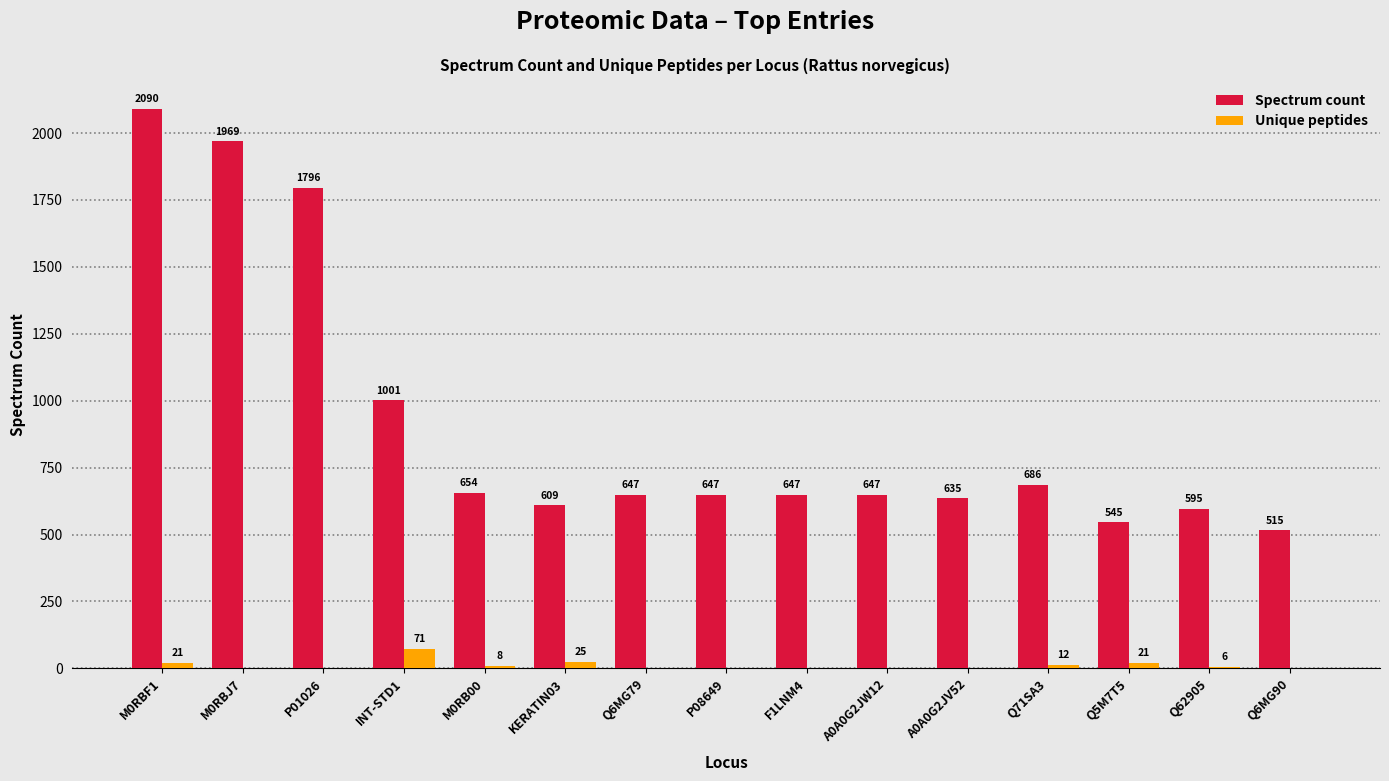

The Spectrum count series shows 1164 at P08649. True or false?

False